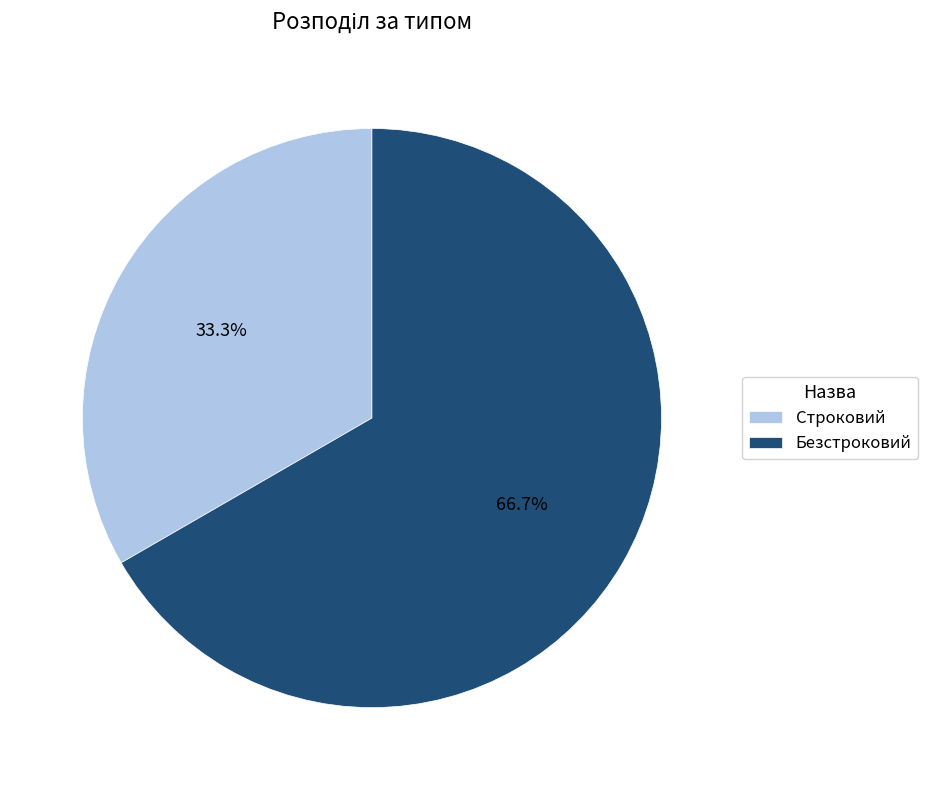

Rank the categories by value from lowest to highest.

Строковий, Безстроковий